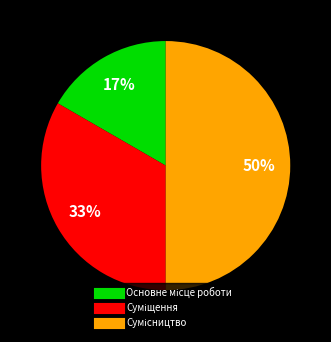

To the nearest percent, what is the average slice percentage?

33%